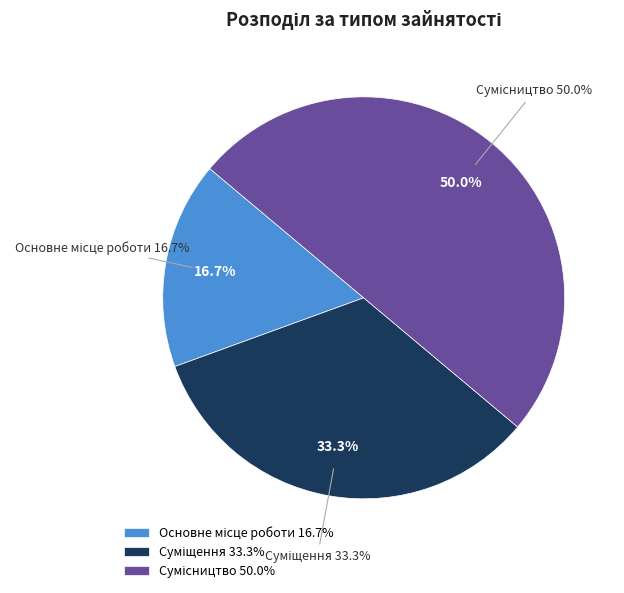

What percentage do Сумісництво and Основне місце роботи together represent?

66.7%